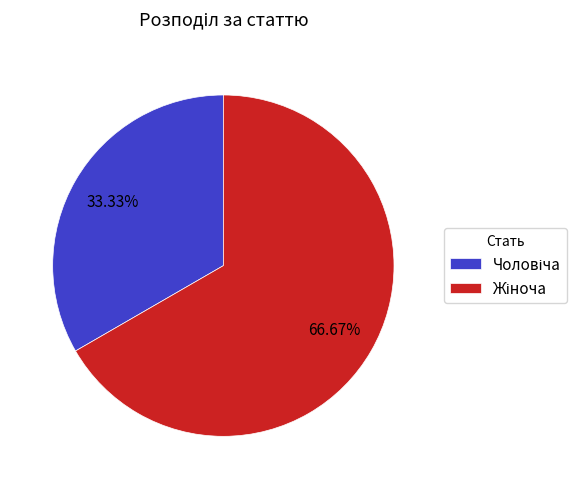

Is there any slice that represents more than half of the pie?

Yes